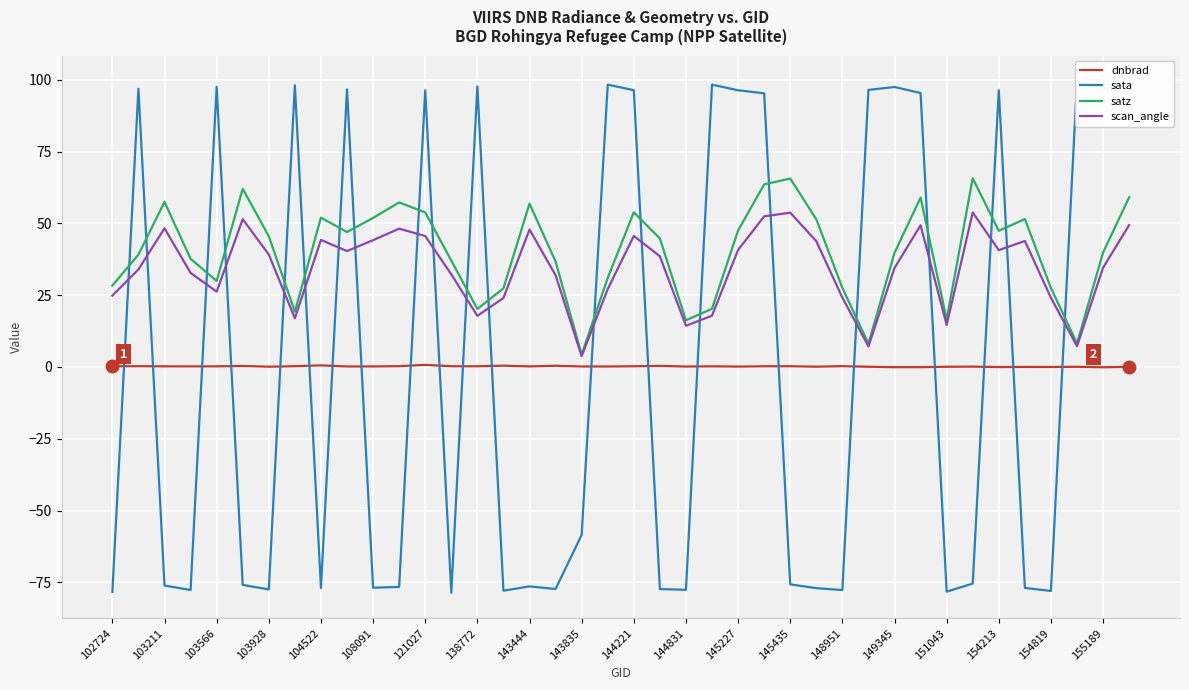

Reading left to right, what are all the values shown in this chart?

dnbrad: 0.3	0.3	0.2	0.2	0.2	0.4	0.1	0.3	0.6	0.2	0.2	0.3	0.7	0.3	0.2	0.5	0.2	0.4	0.2	0.2	0.2	0.4	0.2	0.2	0.1	0.2	0.3	0.1	0.3	0.1	-0.1	-0.1	0.1	0.1	-0.0	0.0	0.0	0.1	-0.1	0.1
sata: -78.3	96.9	-76.1	-77.6	97.6	-75.9	-77.5	98.1	-77.0	96.7	-76.9	-76.6	96.4	-78.6	97.7	-77.9	-76.4	-77.3	-58.5	98.3	96.4	-77.3	-77.6	98.3	96.4	95.3	-75.7	-77.0	-77.7	96.5	97.5	95.4	-78.2	-75.4	96.4	-76.9	-78.0	99.5	97.1	95.3
satz: 28.3	39.1	57.5	37.7	29.9	62.1	45.5	19.2	52.0	47.0	51.9	57.3	53.8	37.1	20.2	27.4	56.9	36.7	4.3	31.0	53.9	44.8	16.3	20.3	47.5	63.6	65.6	51.4	27.5	8.1	39.7	59.0	16.6	65.7	47.4	51.5	27.5	8.2	39.9	59.1
scan_angle: 24.9	34.0	48.3	32.8	26.2	51.5	39.2	17.0	44.2	40.4	44.2	48.2	45.6	32.2	17.8	24.0	47.9	32.0	3.8	27.1	45.6	38.6	14.4	17.9	40.8	52.4	53.7	43.8	24.2	7.2	34.5	49.4	14.6	53.8	40.7	43.9	24.1	7.3	34.6	49.4